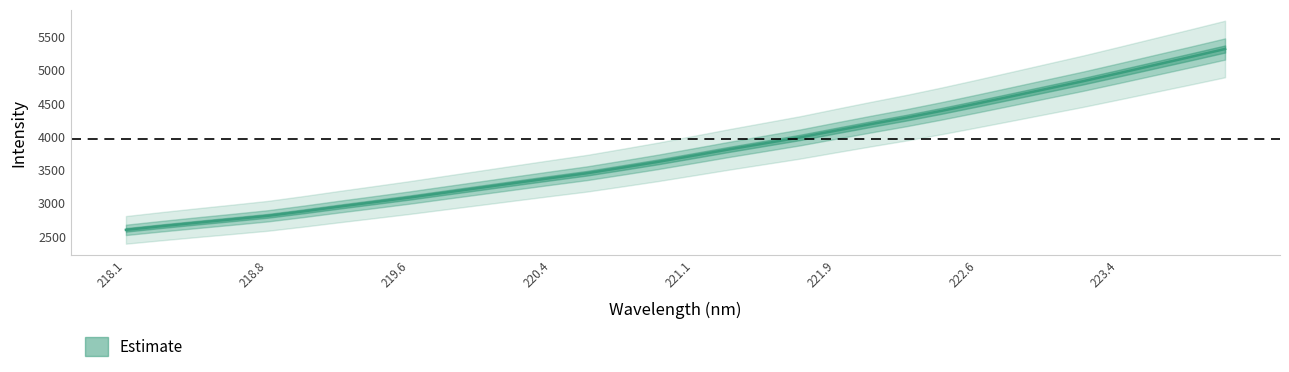

What is the label of the 16th point from the right?

221.1